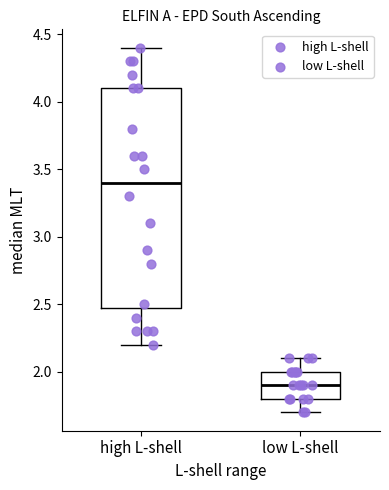

Where does the median line of the box for low L-shell sit on the y-axis? The values are not printed on the chart, so give them approximately, as read against the axis.

1.9